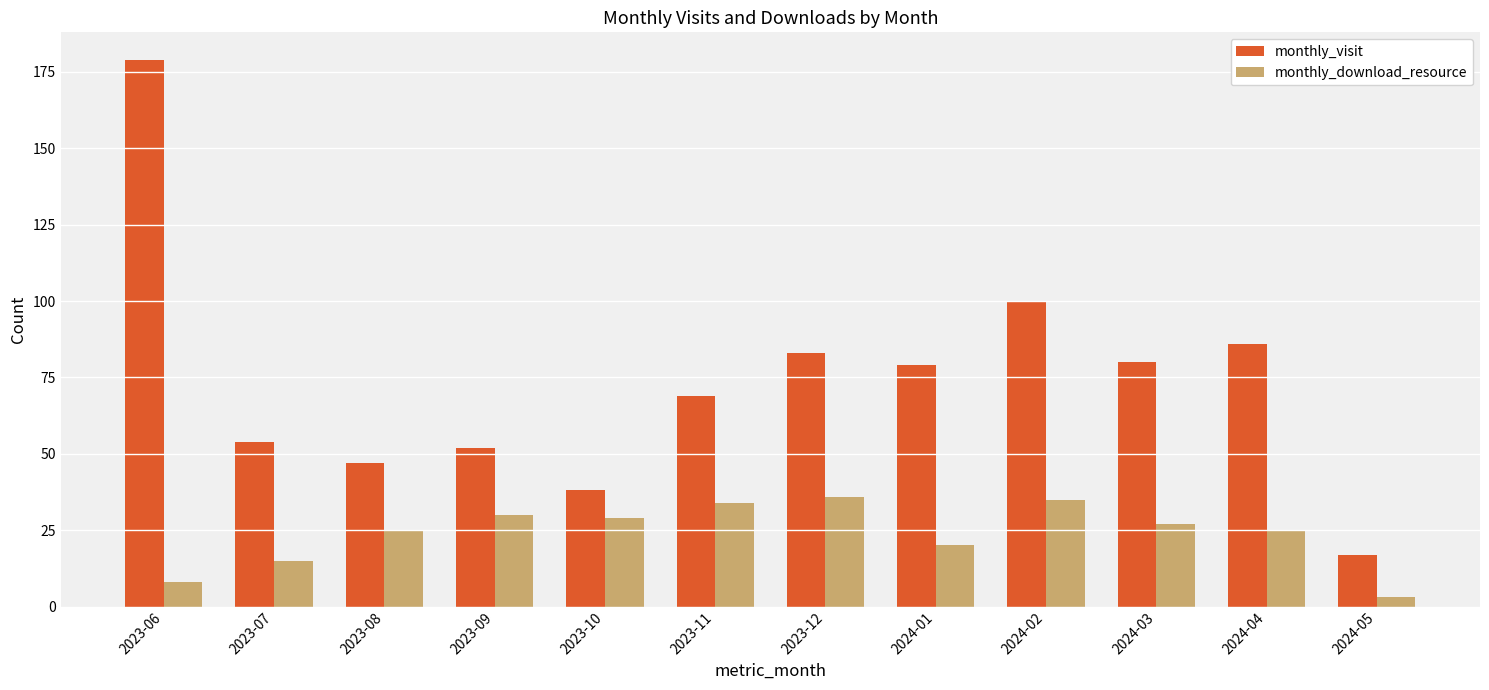

At which label is monthly_visit closest to 98?

2024-02